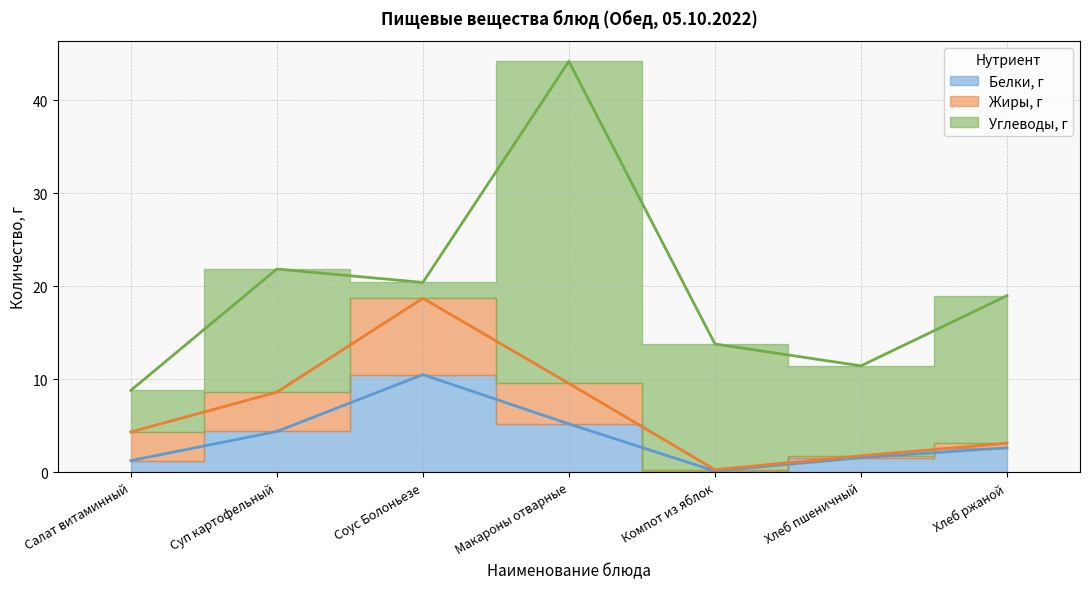

How many lines are shown in the chart?

3